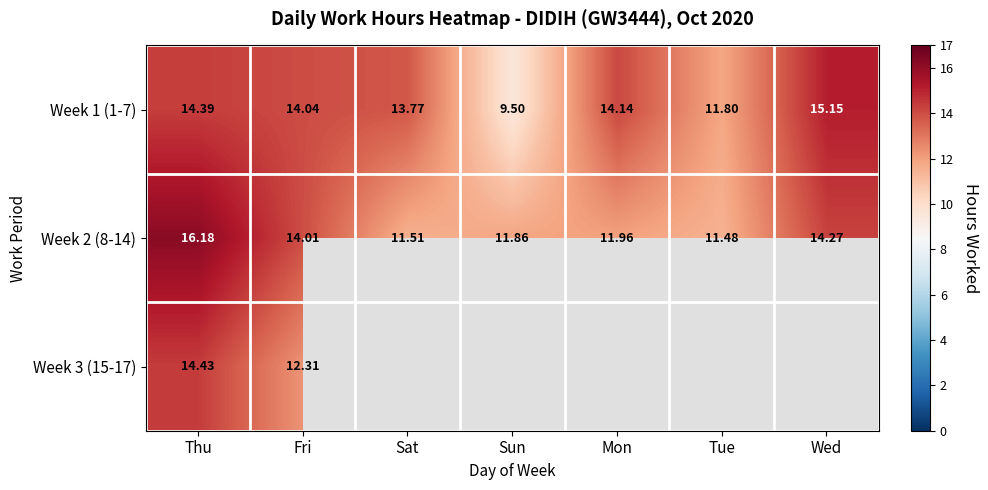

Which category has the highest value in the Week 1 (1-7) series?

Wed